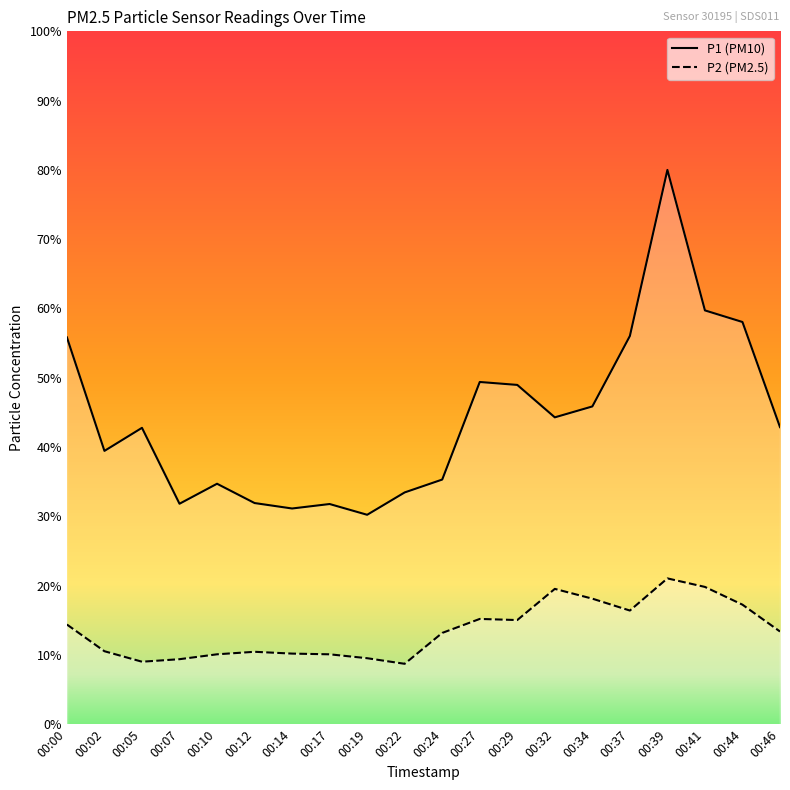

At which category does the chart reach its minimum across all series?

00:22